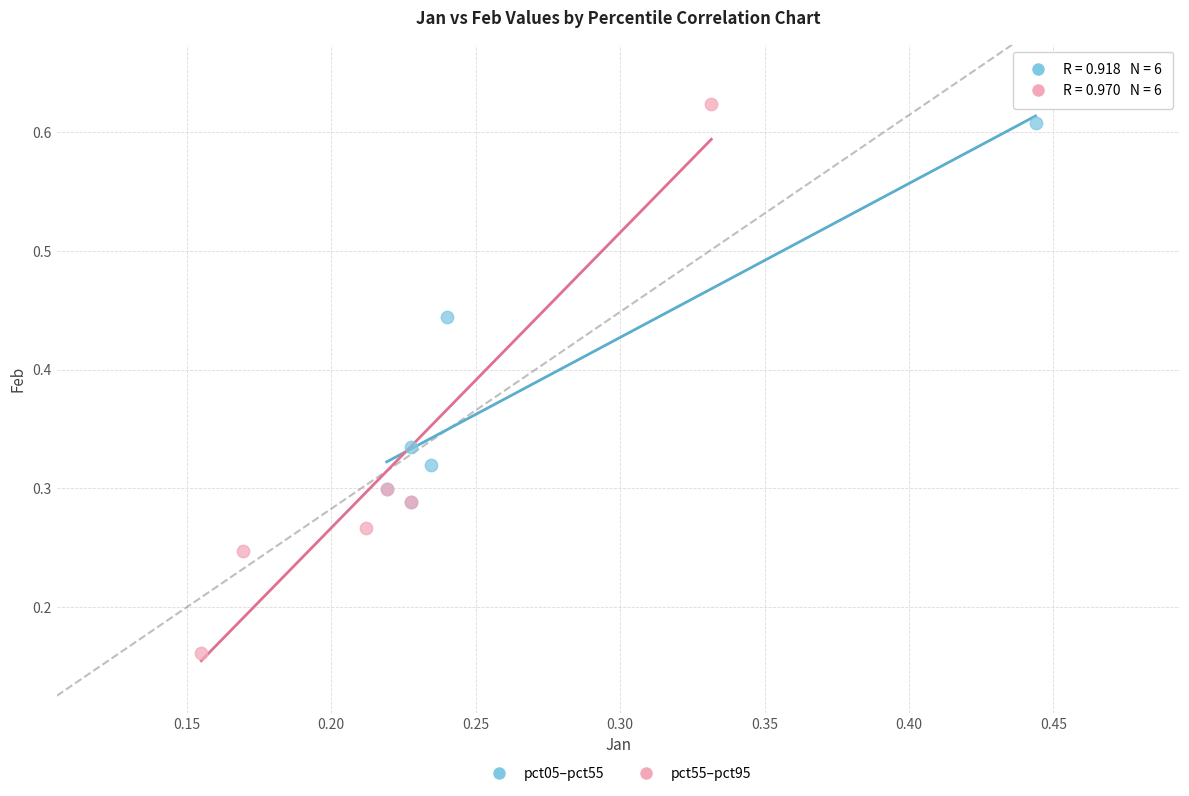

Which series contains the highest Y value?

pct55–pct95